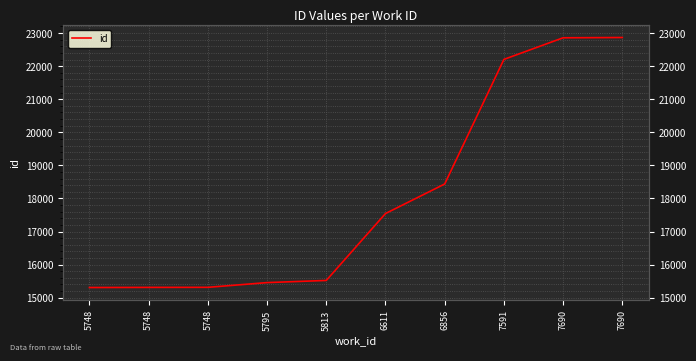

Which category has the lowest value across all series?

5748